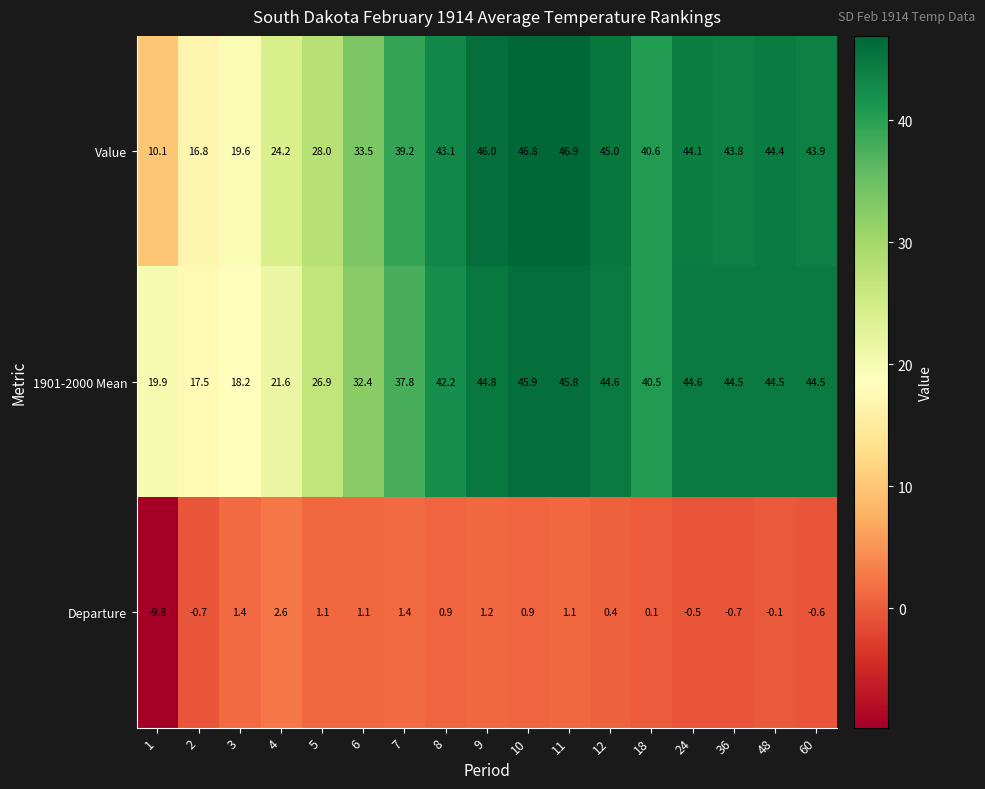

List the series in order of their peak value, lowest first.

Departure, 1901-2000 Mean, Value